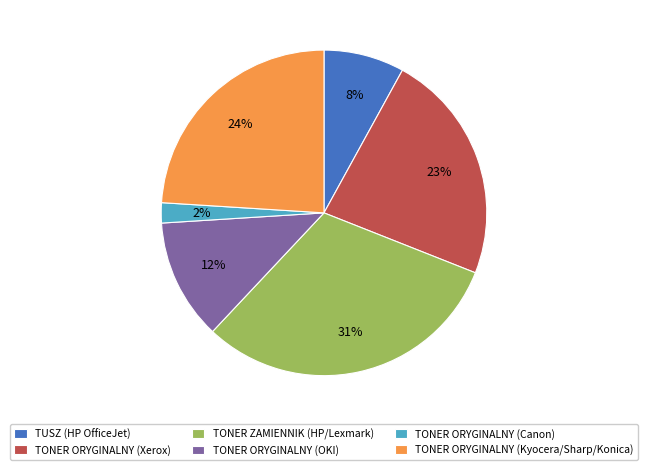

Combined, do TONER ORYGINALNY (Kyocera/Sharp/Konica) and TONER ORYGINALNY (Xerox) account for over 50%?

No